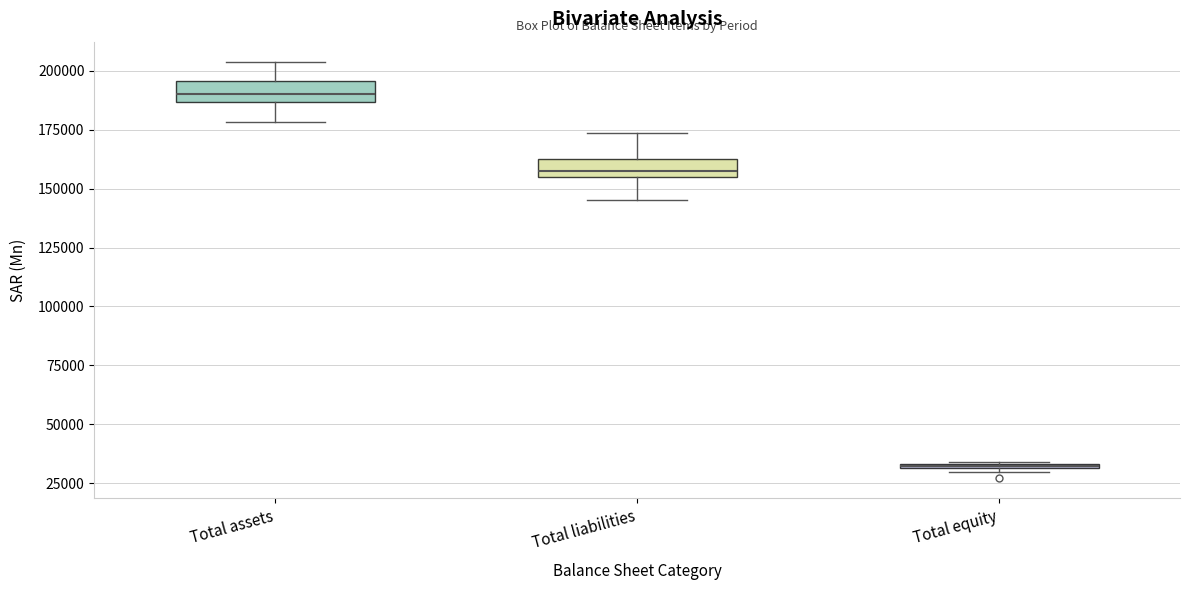

Where is the upper edge of the box for Total liabilities on the y-axis? The values are not printed on the chart, so give them approximately, as read against the axis.

165000